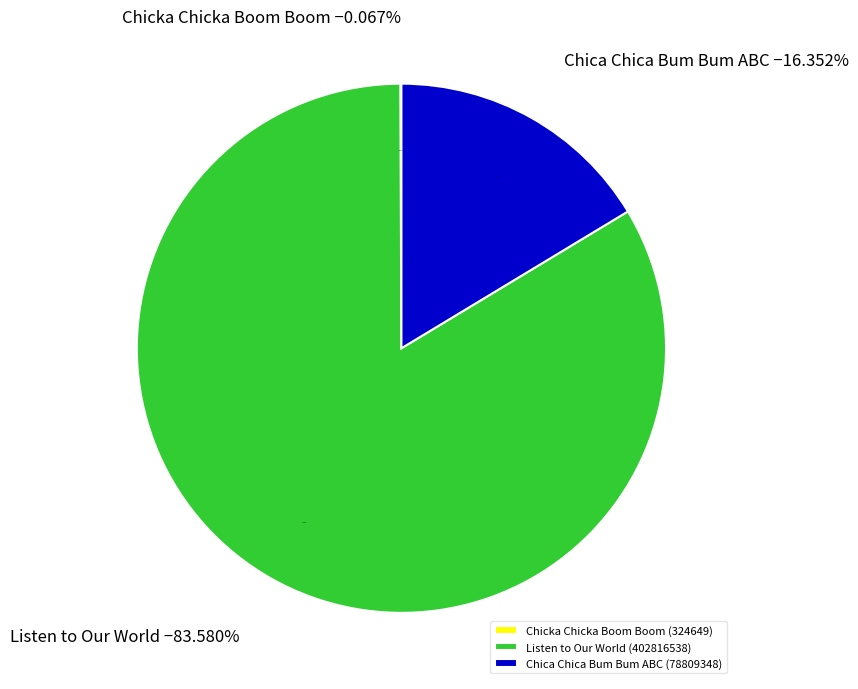

What is the ratio of the value at Listen to Our World (402816538) to the value at Chica Chica Bum Bum ABC (78809348)?

5.1